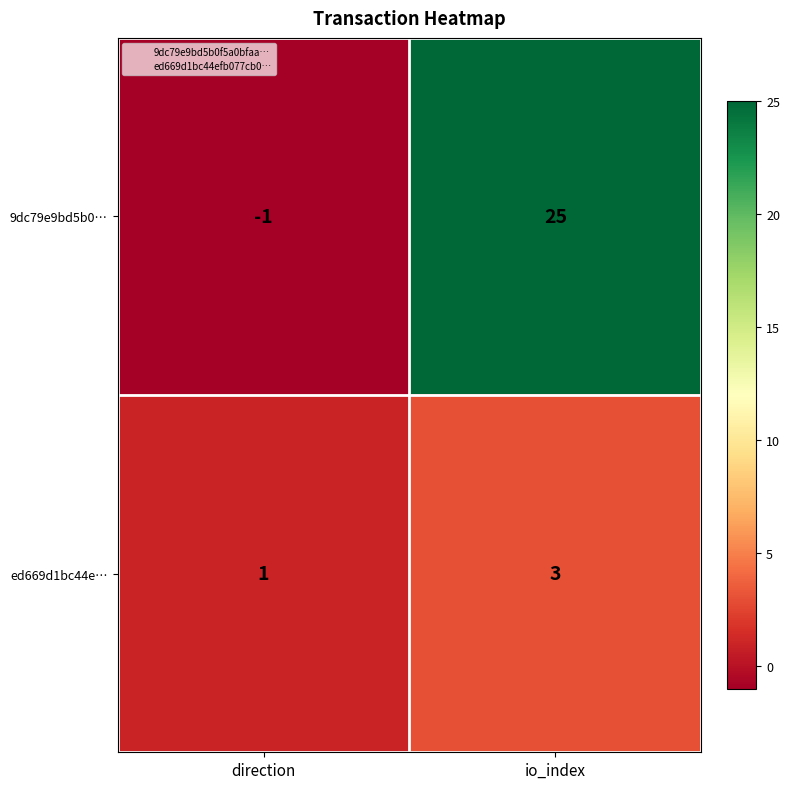

What is the difference between the highest and lowest values at io_index?

22